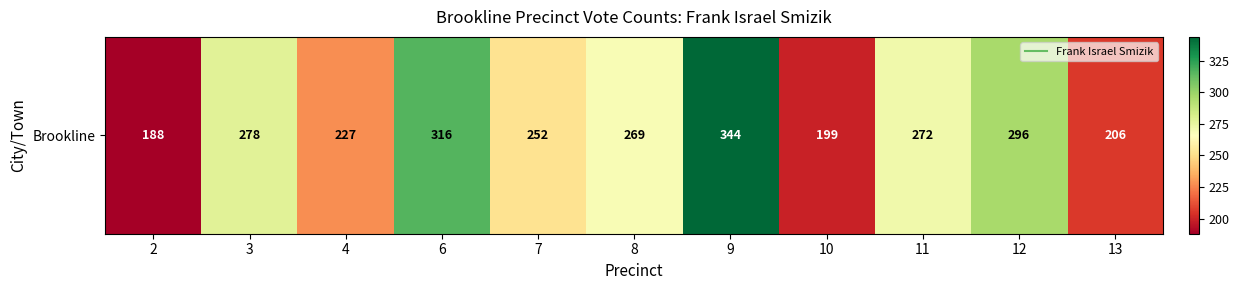

Where does the data first go above 269?

3